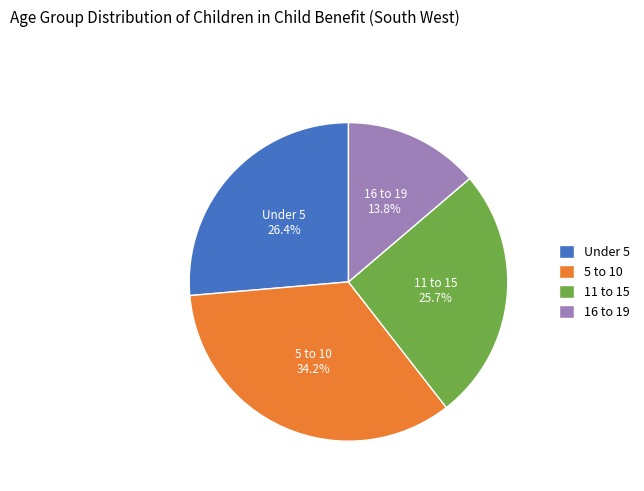

The 11 to 15 slice represents 17% of the pie. True or false?

False